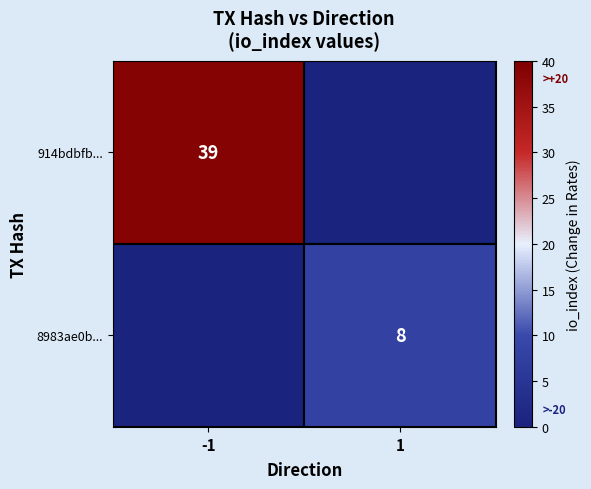

The 8983ae0b... series shows 8 at 1. True or false?

True